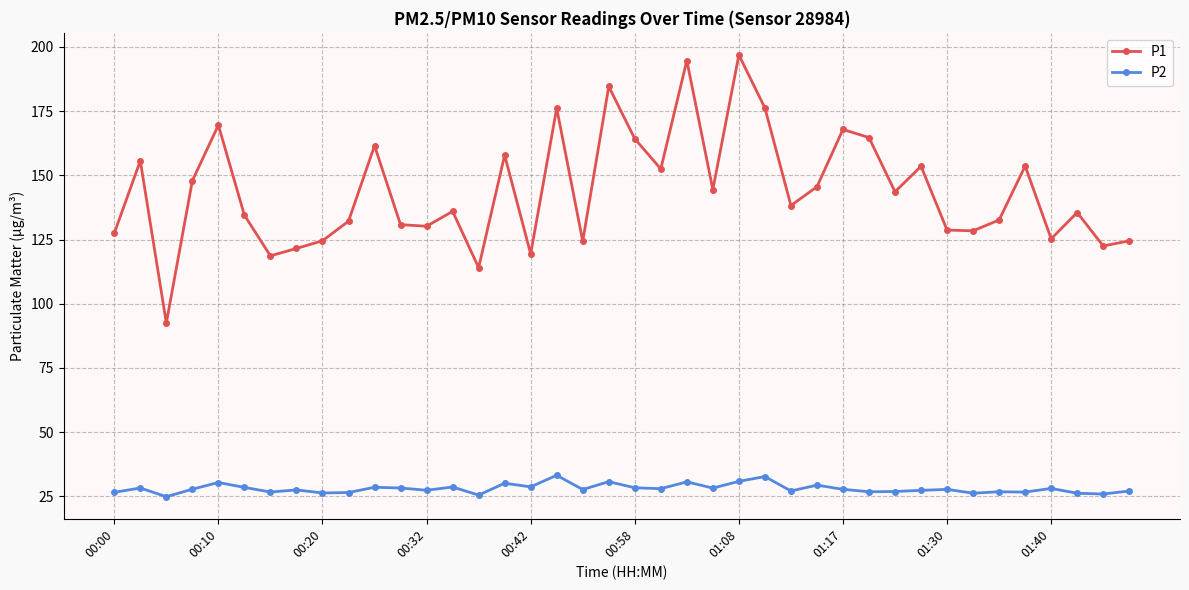

What is the greatest value displayed?

196.9